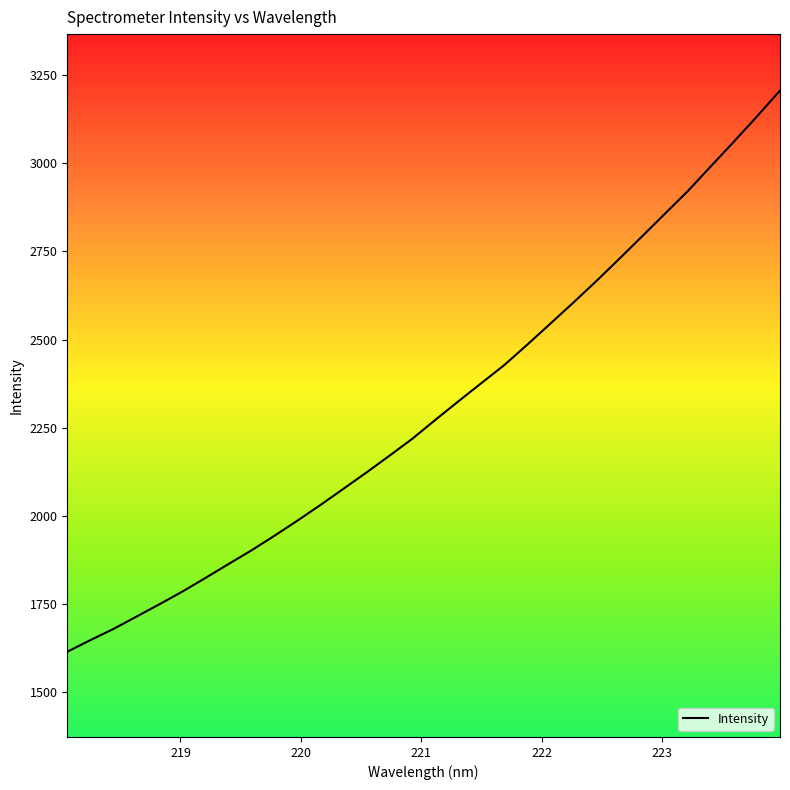

What is the difference between the second highest and second lowest values?

1487.4